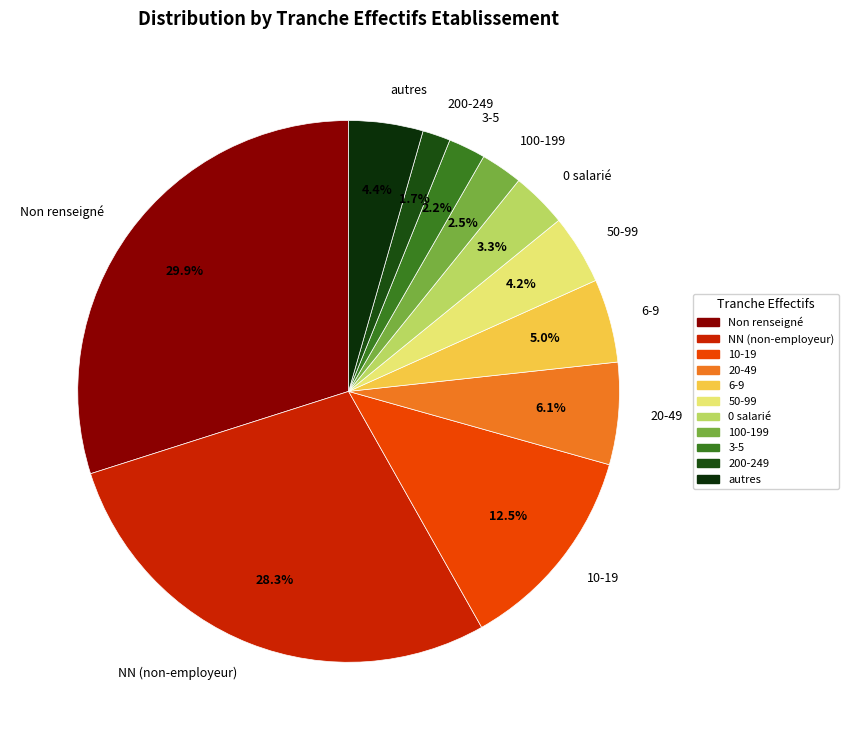

What is the smallest slice in the pie chart?

200-249